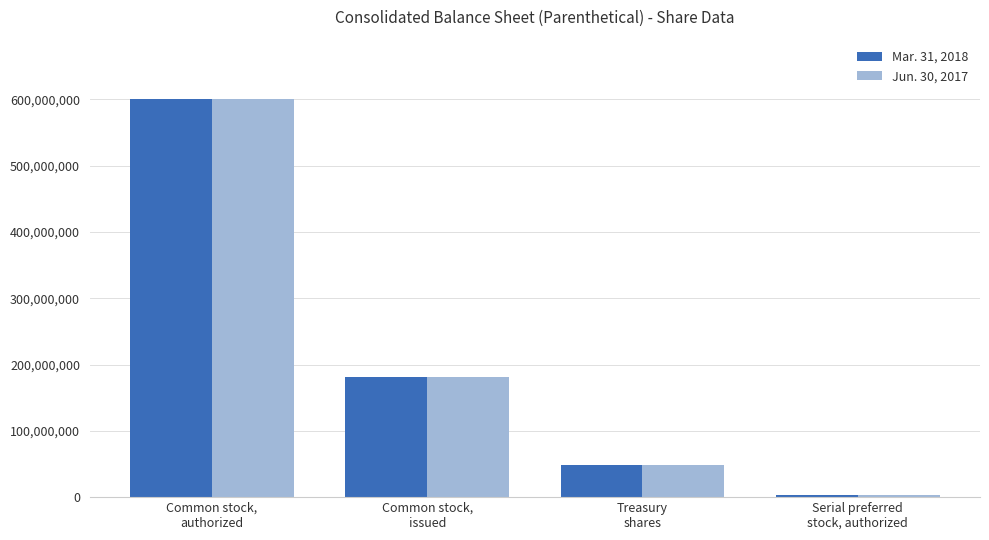

Which category has the lowest value across all series?

Serial preferred
stock, authorized